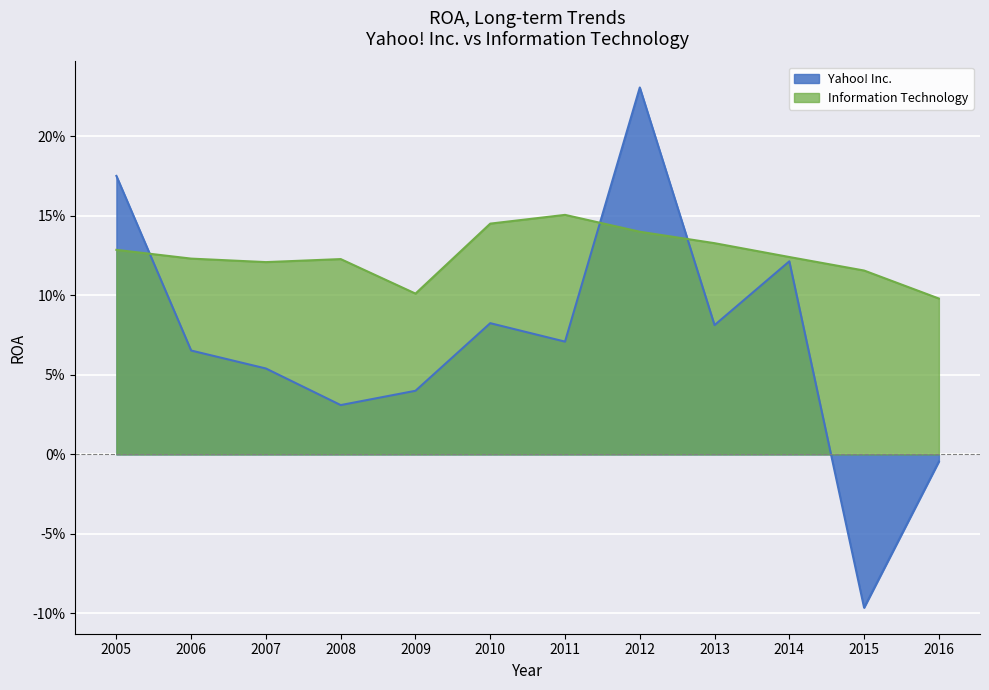

Between which two adjacent categories do Yahoo! Inc. and Information Technology first intersect?

2005 and 2006